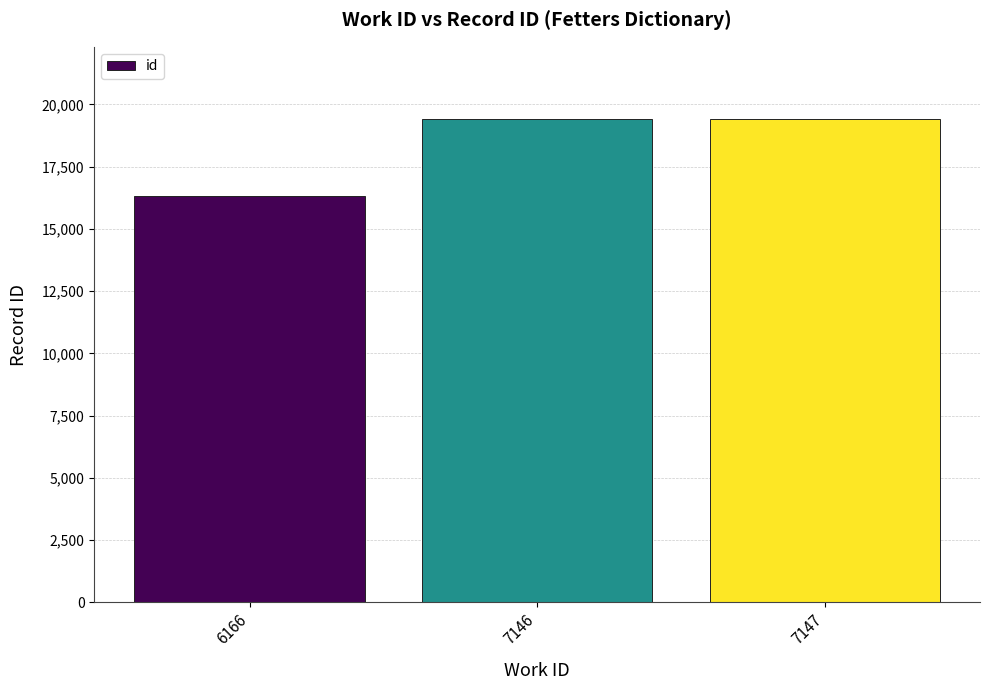

Does the chart contain any negative values?

No